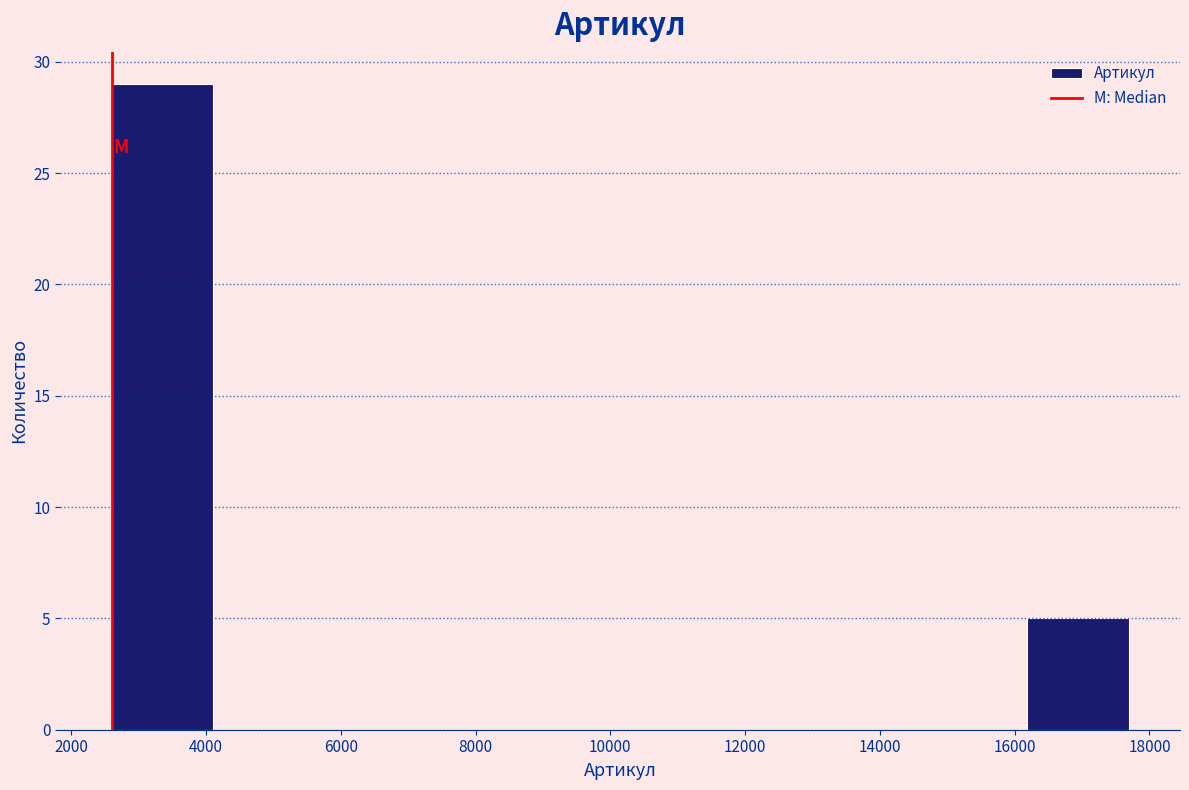

Reading left to right, list every bar in this chart as the range it spans on the x-axis followed by its height. Neither the bar edges nor the heights are printed on the chart, so give them approximately, as read against the axes.

2600 to 4200: 29
4200 to 5600: 0
5600 to 7200: 0
7200 to 8600: 0
8600 to 10200: 0
10200 to 11600: 0
11600 to 13200: 0
13200 to 14600: 0
14600 to 16200: 0
16200 to 17600: 5